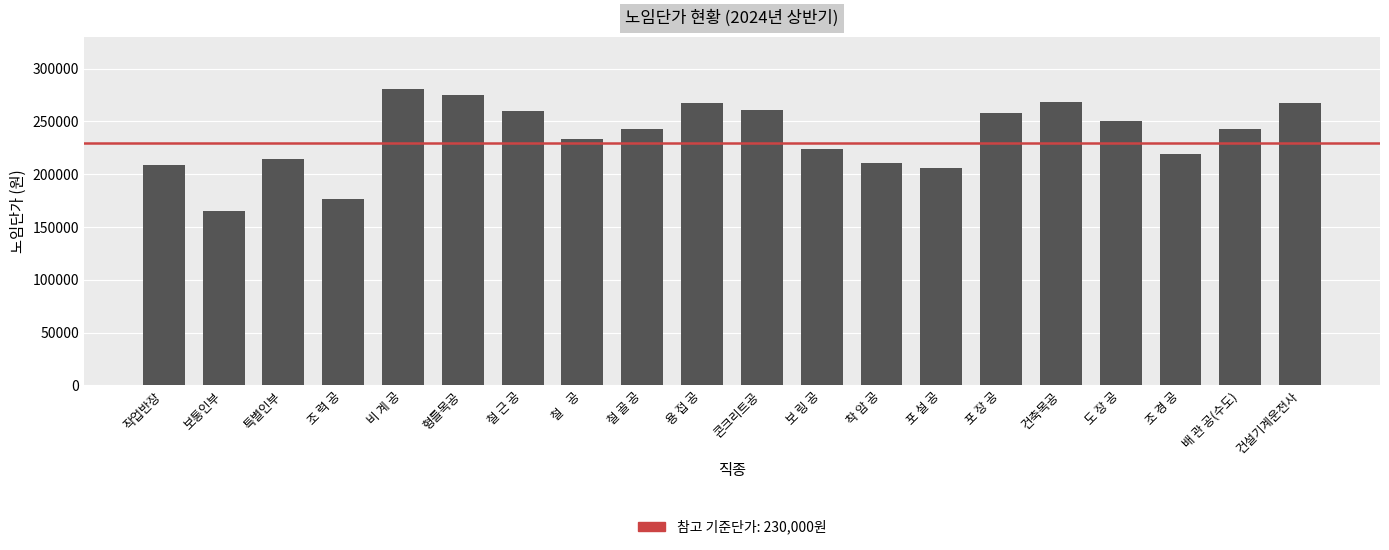

Where is the data nearest to the value 223008?

보 링 공